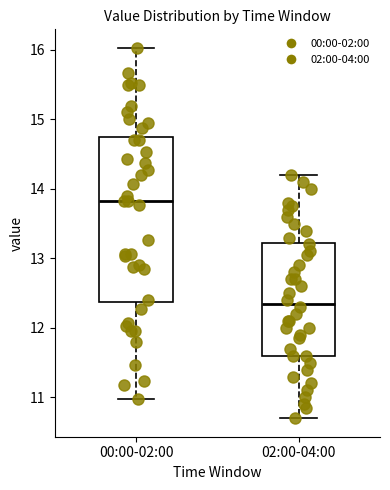

Reading left to right, read every box against the y-axis: the position of its median line, the range the box covers, and the ends of its whiskers. The values are not printed on the chart, so give them approximately, as read against the axis.

00:00-02:00: median 13.8, box 12.4 to 14.7, whiskers 11.0 to 16.0
02:00-04:00: median 12.4, box 11.6 to 13.2, whiskers 10.7 to 14.2